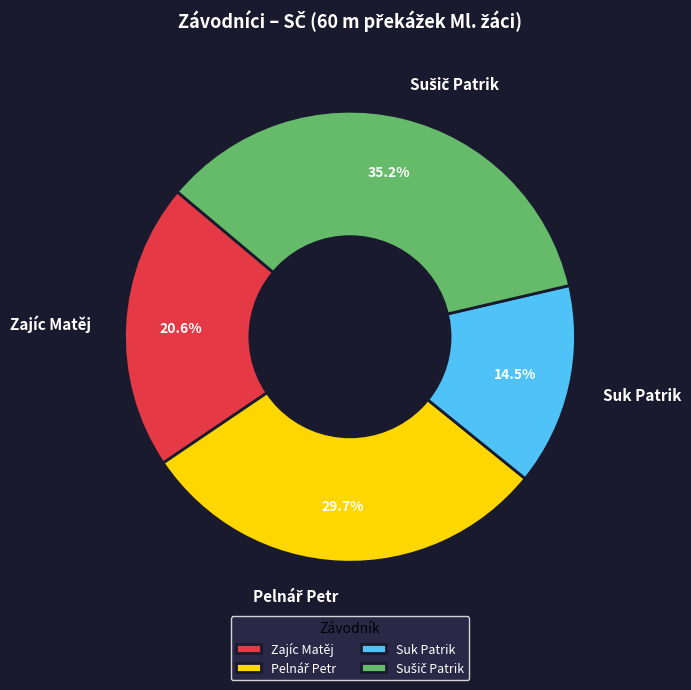

Count the number of slices in the pie.

4